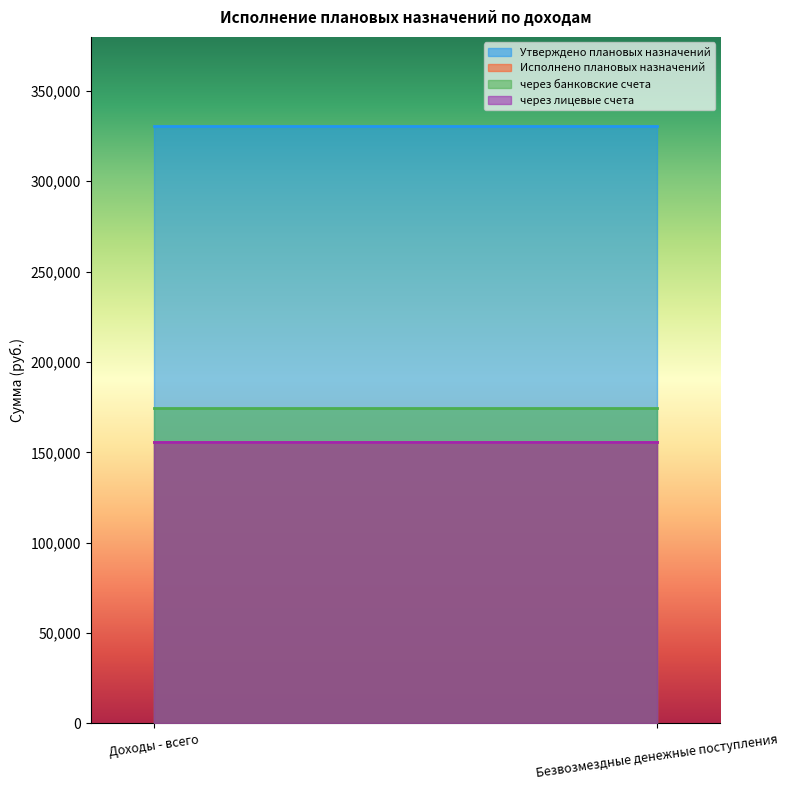

Reading right to left, list all the values displayed in this chart.

Утверждено плановых назначений: 330288	330288
Исполнено плановых назначений: 155788	155788
через банковские счета: 174500	174500
через лицевые счета: 155788	155788